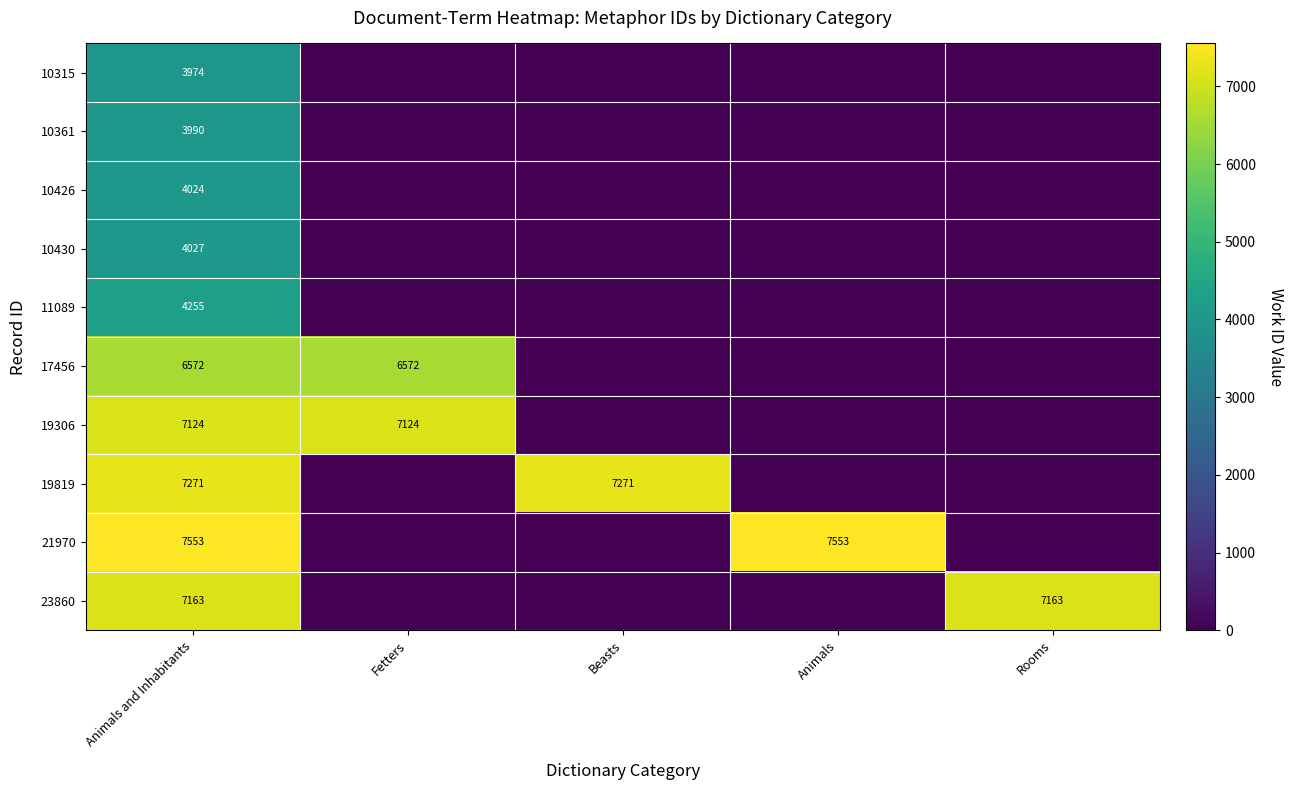

How many values in the 23860 series exceed 0?

2